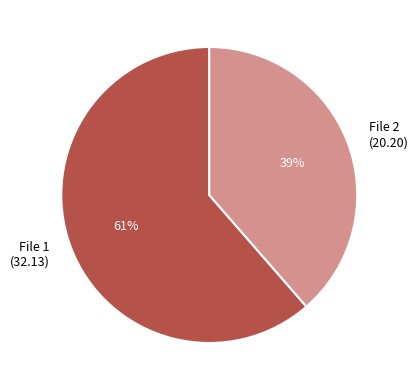

Is the sum of File 2 (20.20) and File 1 (32.13) greater than half?

Yes